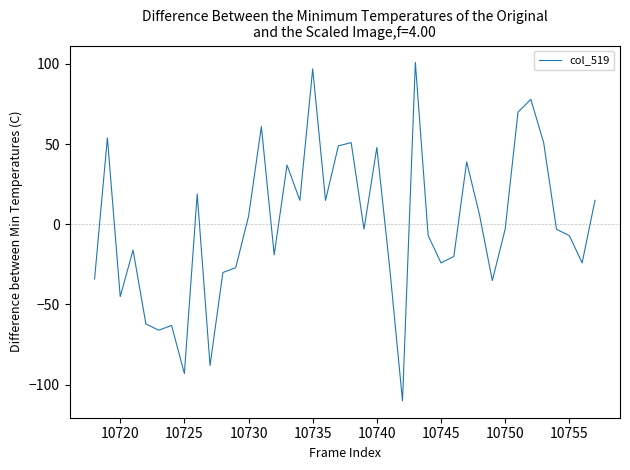

What is the difference between the maximum and minimum values?

211.0